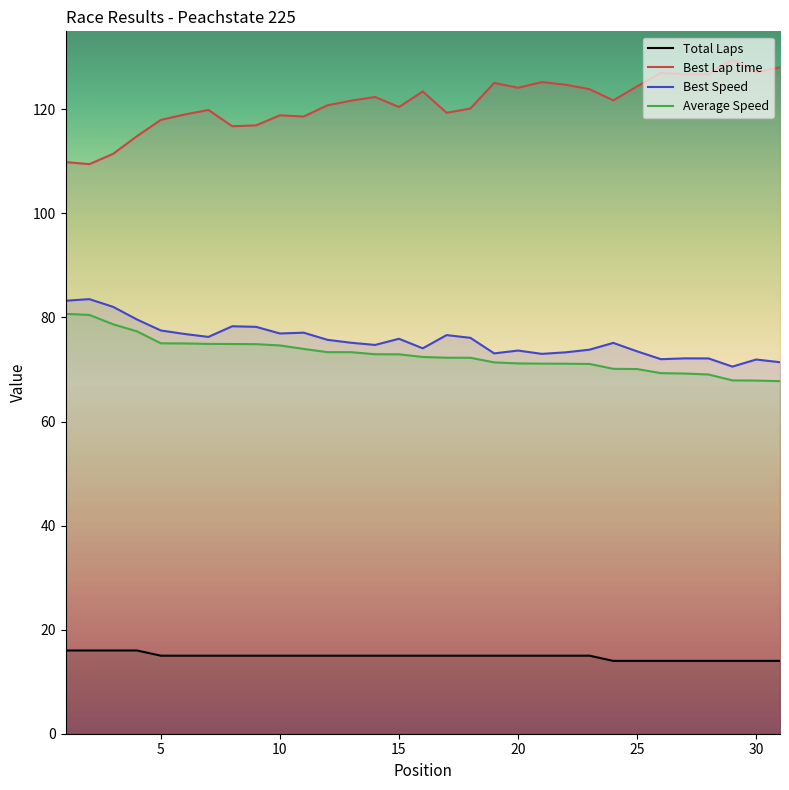

Which series has the largest total across all categories?

Best Lap time